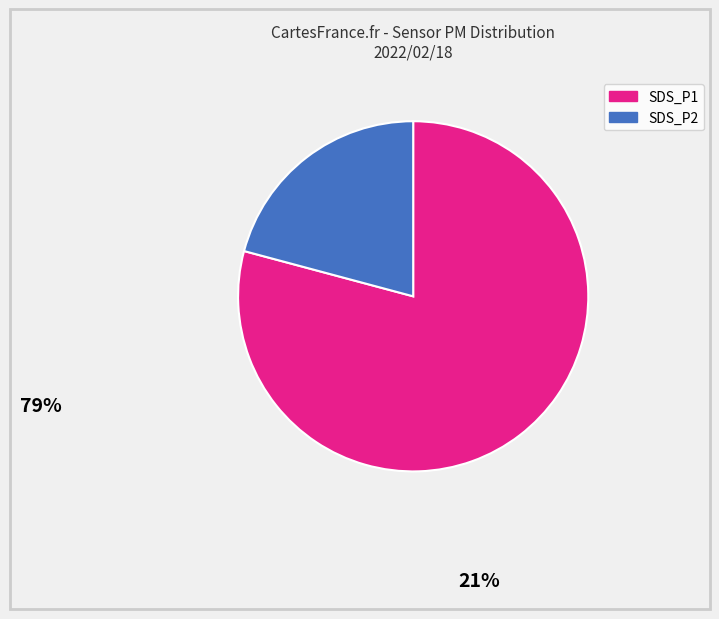

How many segments does this pie chart have?

2